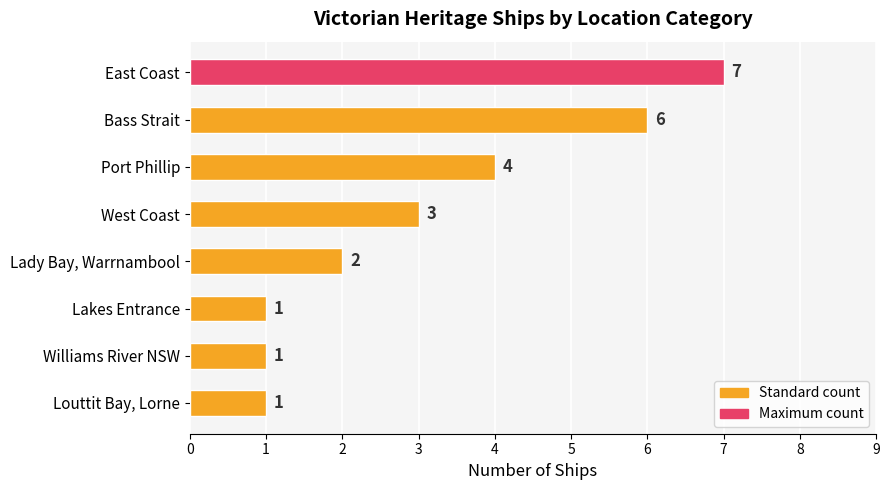

How many data points are less than 3?

4